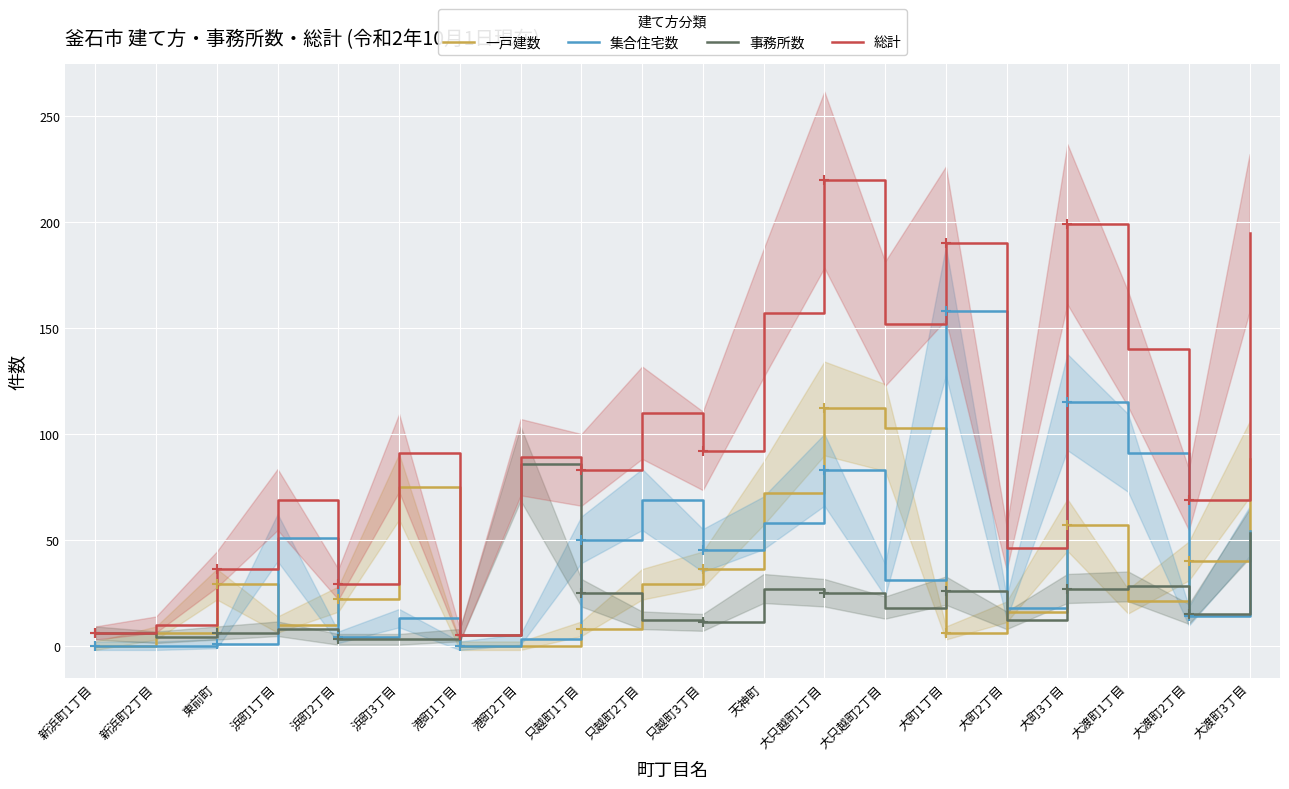

Rank the categories by 事務所数 value from highest to lowest.

港町2丁目, 大渡町3丁目, 大渡町1丁目, 天神町, 大町3丁目, 大町1丁目, 只越町1丁目, 大只越町1丁目, 大只越町2丁目, 大渡町2丁目, 只越町2丁目, 大町2丁目, 只越町3丁目, 浜町1丁目, 新浜町1丁目, 東前町, 港町1丁目, 新浜町2丁目, 浜町2丁目, 浜町3丁目